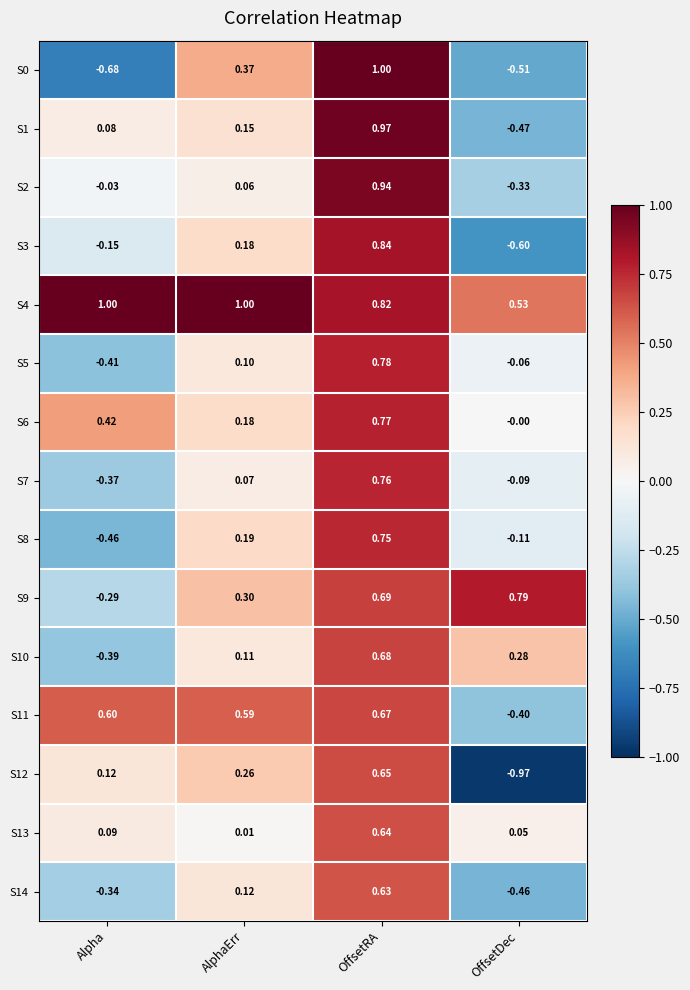

At which category is the sum across all series the highest?

OffsetRA